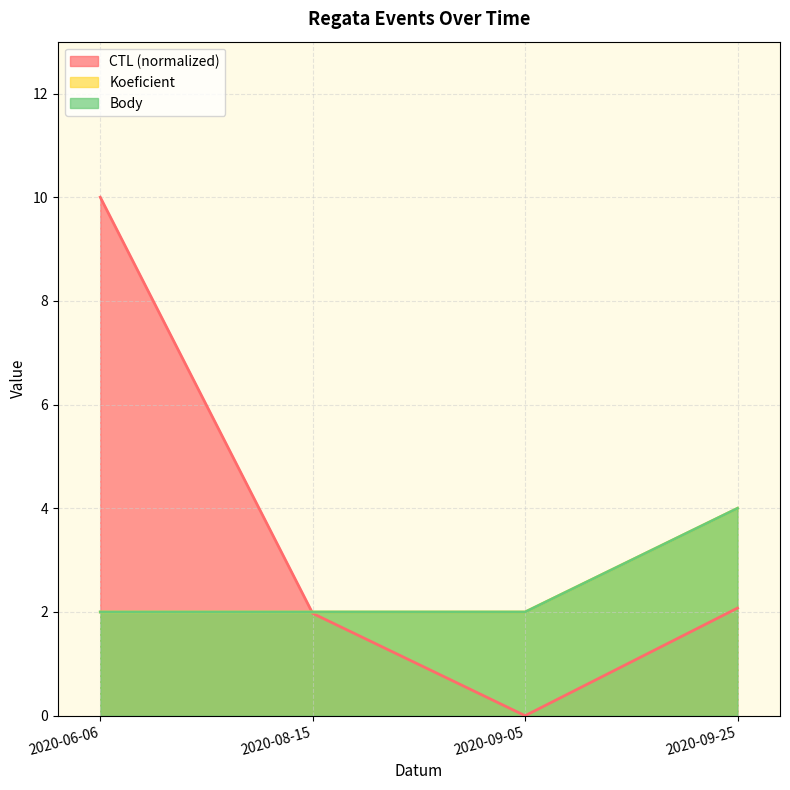

How many Koeficient values are between 2 and 4?

4